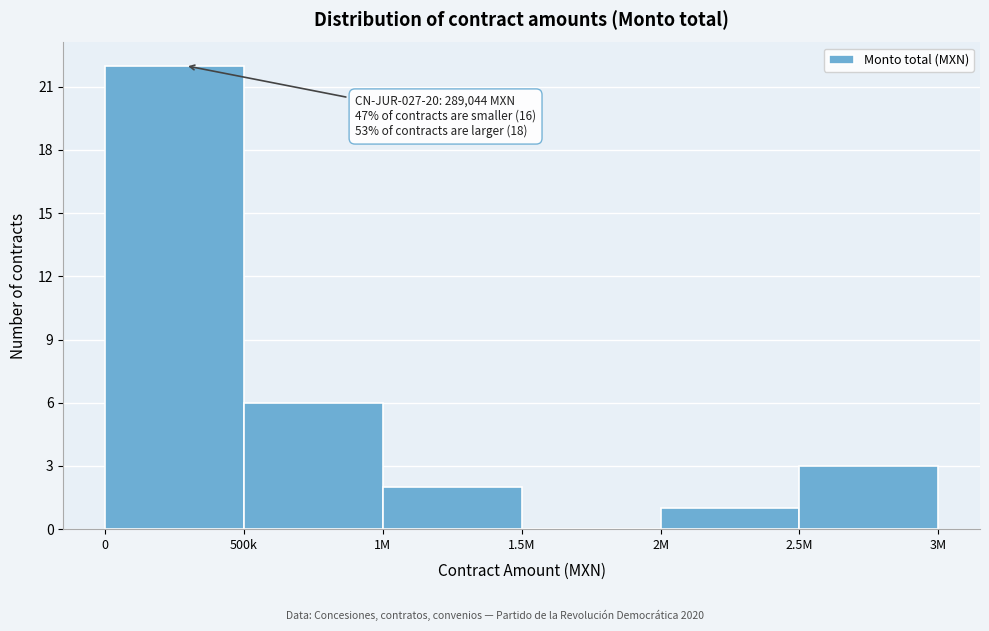

Reading left to right, transcribe all the data shown in this chart.

0=22	500k=6	1M=2	1.5M=0	2M=1	2.5M=3